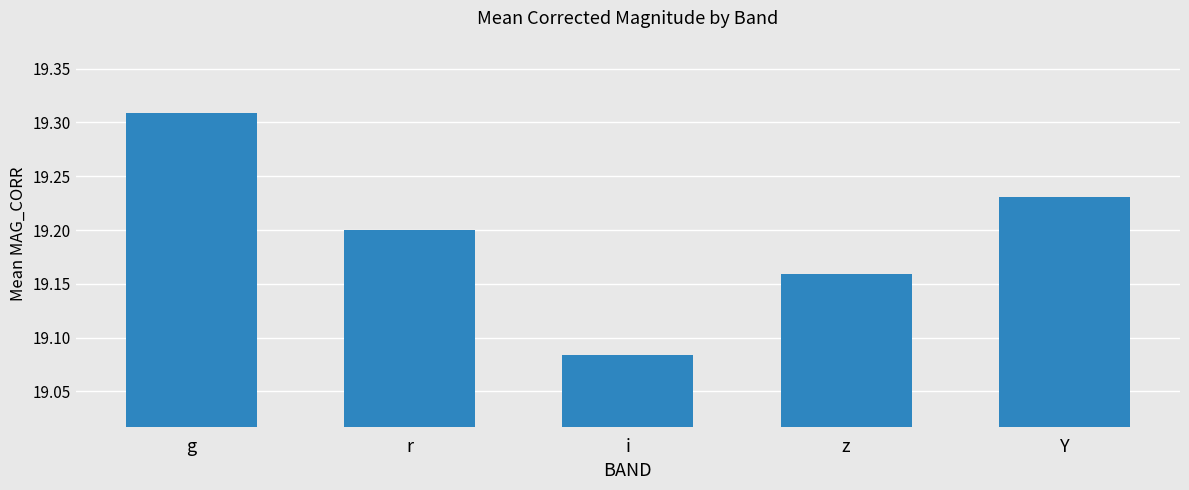

What position from the left is r?

2